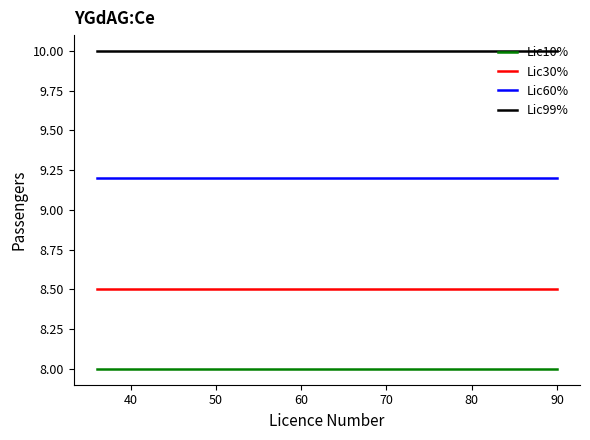

Reading left to right, what are all the values shown in this chart?

Lic10%: 8.0	8.0	8.0	8.0	8.0
Lic30%: 8.5	8.5	8.5	8.5	8.5
Lic60%: 9.2	9.2	9.2	9.2	9.2
Lic99%: 10.0	10.0	10.0	10.0	10.0